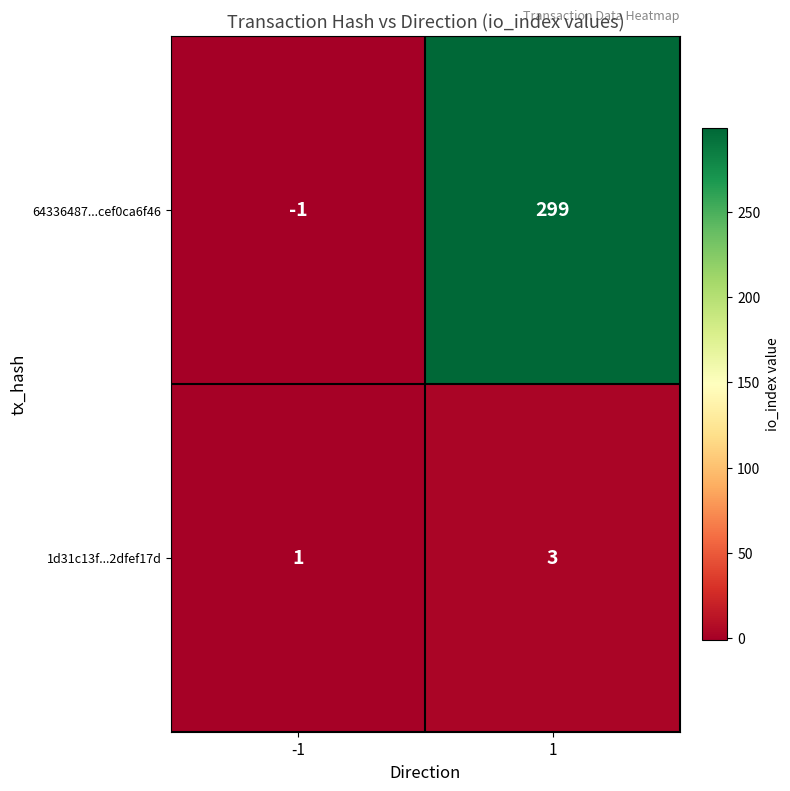

What is the approximate value of 64336487...cef0ca6f46 at 1, to the nearest 10?

300